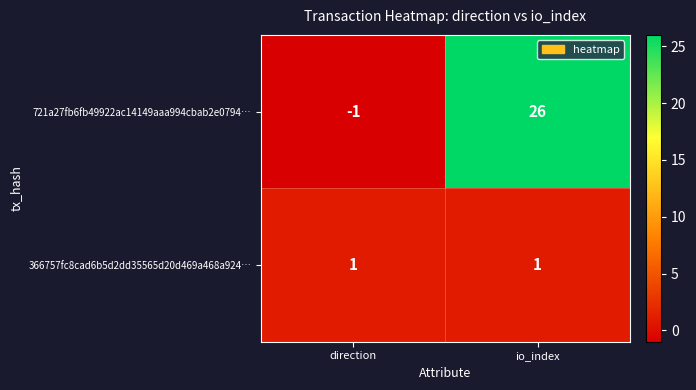

Rank the series at direction from lowest to highest value.

721a27fb6fb49922ac14149aaa994cbab2e0794…, 366757fc8cad6b5d2dd35565d20d469a468a924…